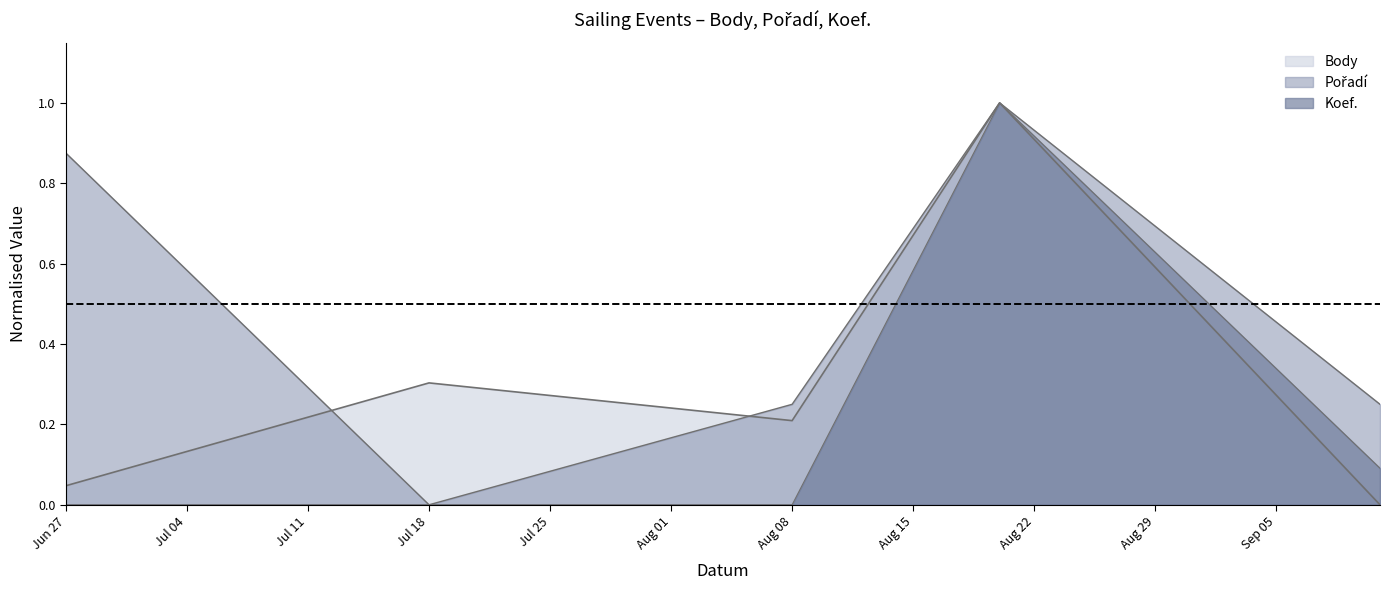

Does the chart have visible grid lines?

No